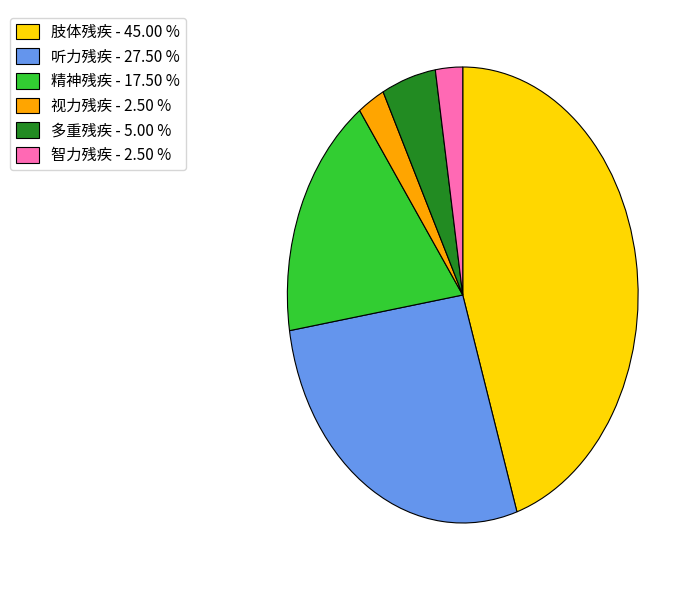

Which category has the biggest portion of the pie?

肢体残疾